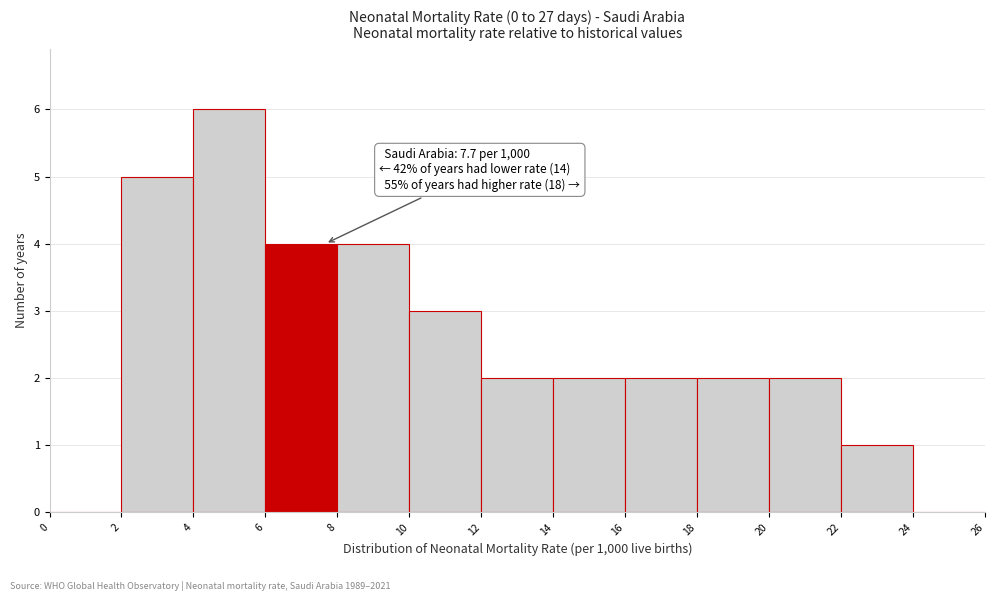

Which range on the x-axis has the tallest bar?

4 to 6